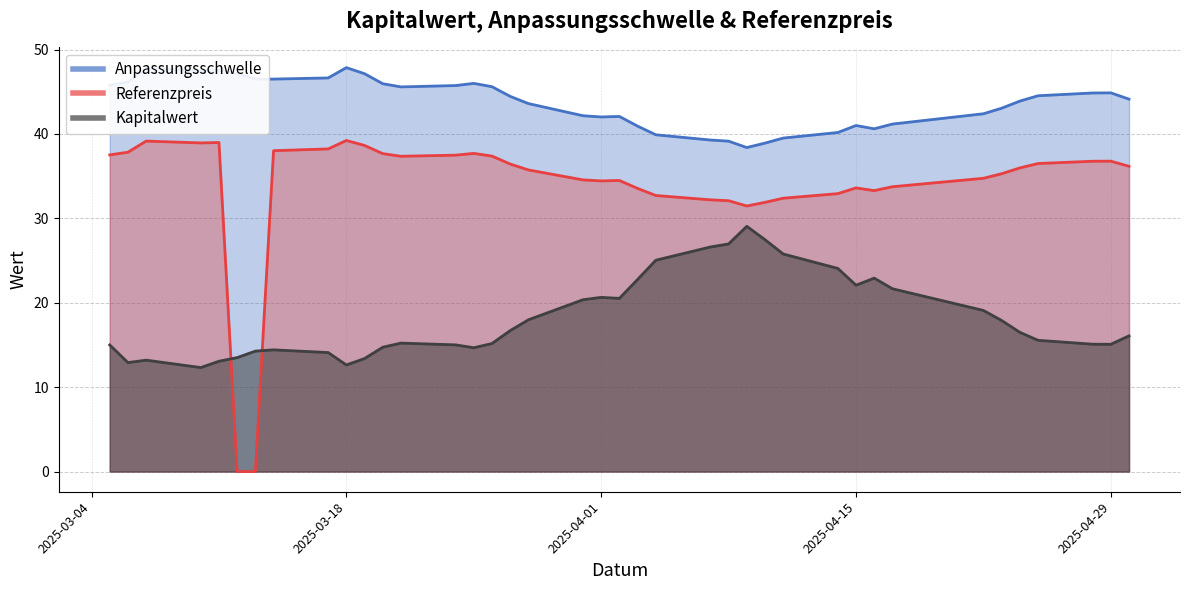

What is the difference between the maximum and minimum values in the Kapitalwert series?

16.7